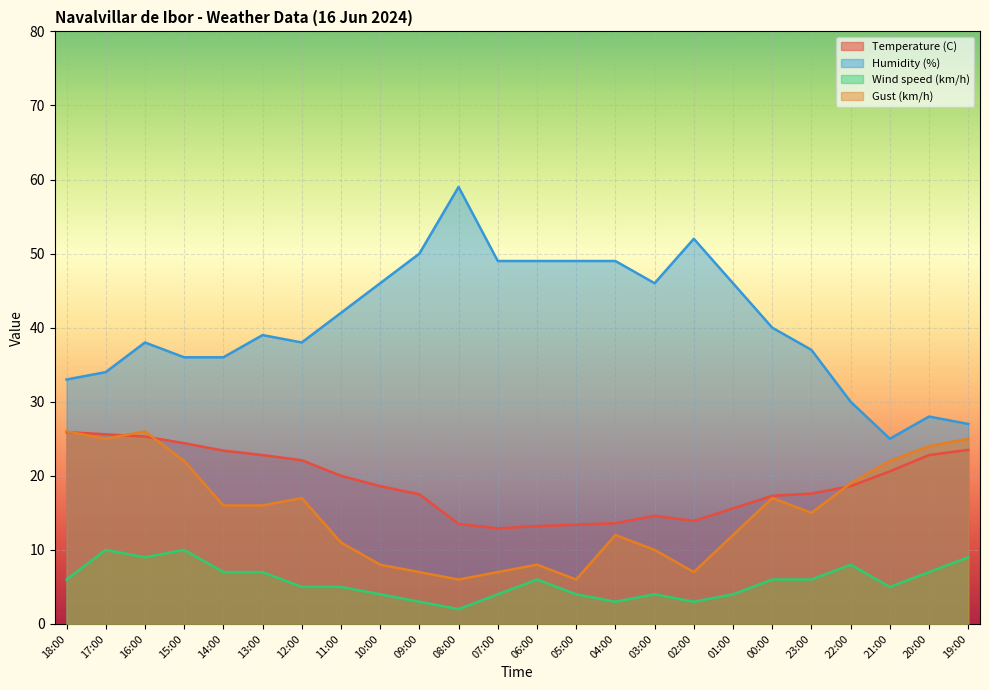

At which label is Humidity (%) closest to 42?

11:00